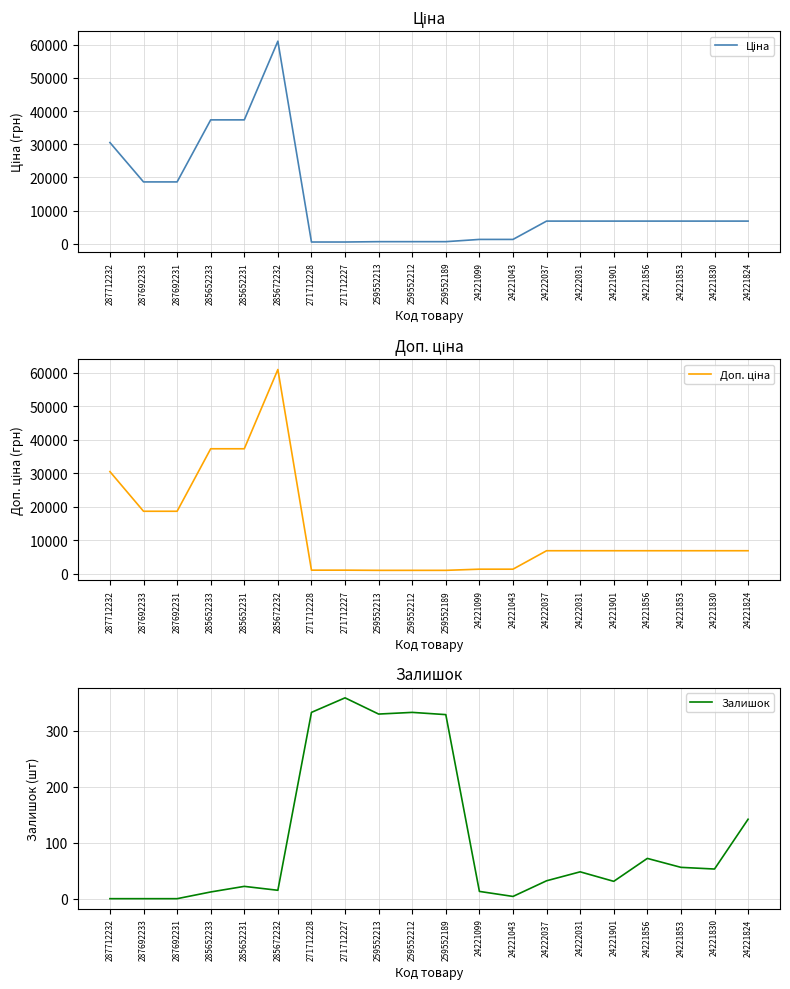

At how many categories does at least one series exceed 48506?

1